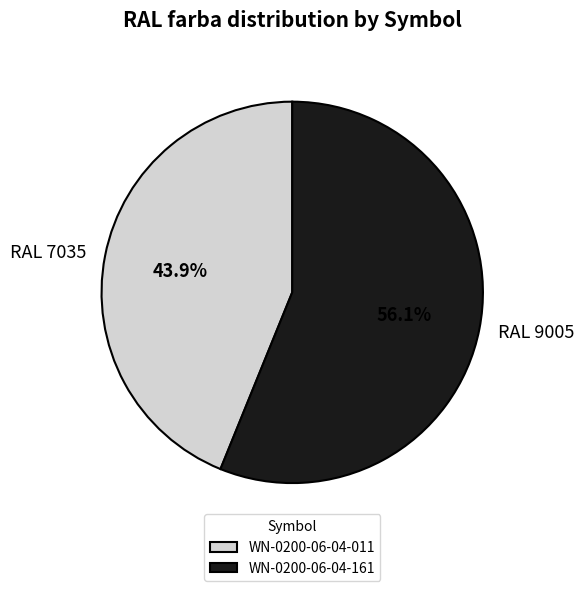

True or false: WN-0200-06-04-161 accounts for 43% of the total.

False